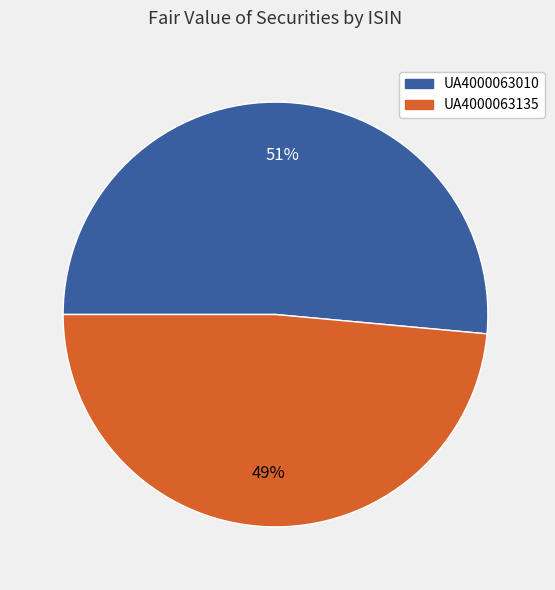

Does UA4000063135 account for over 50% of the chart?

No